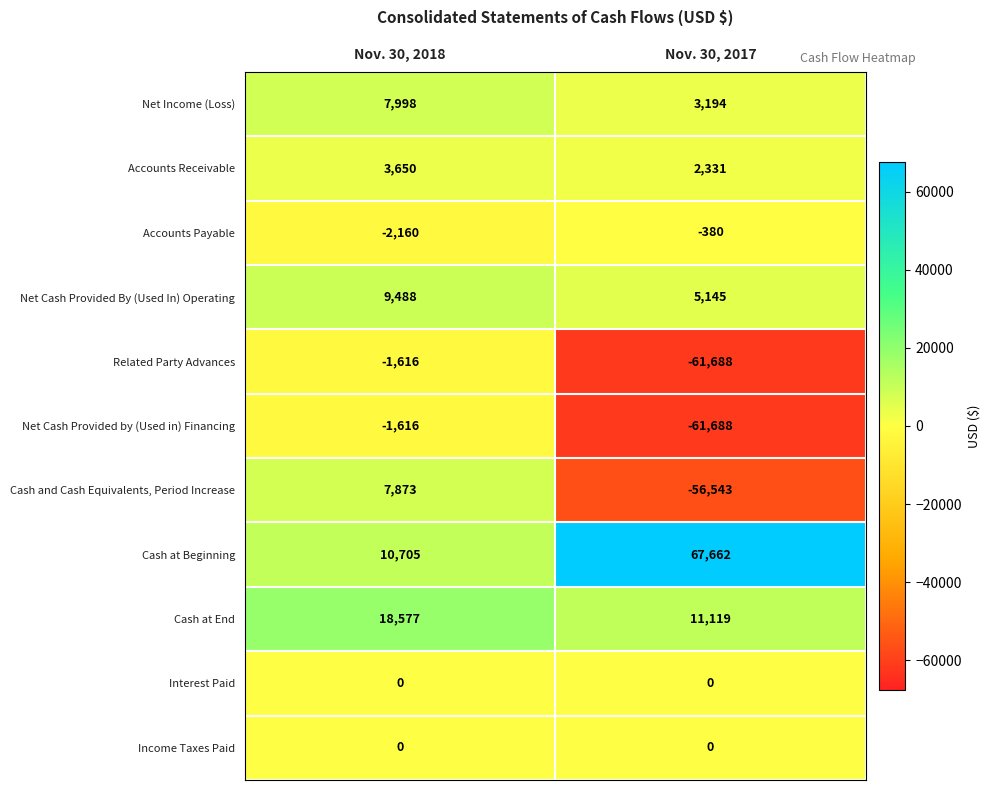

What is the sum of all Net Cash Provided By (Used In) Operating values?

14633